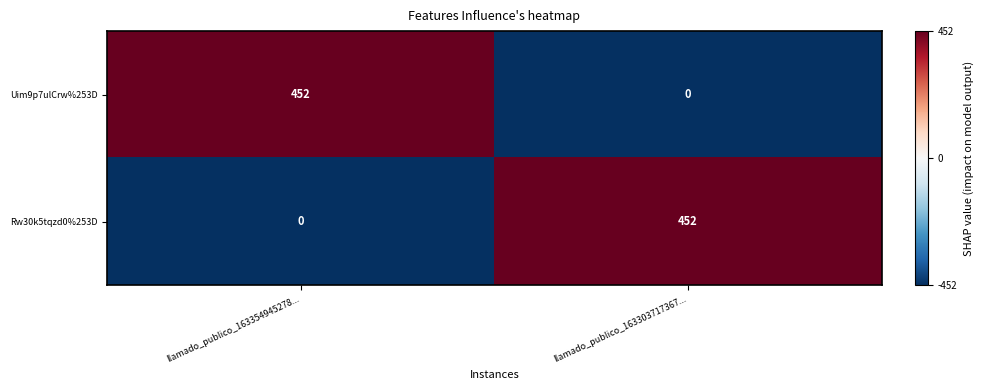

Reading left to right, transcribe all the data shown in this chart.

Uim9p7ulCrw%253D: llamado_publico_163354945278...=452	llamado_publico_163303717367...=0
Rw30k5tqzd0%253D: llamado_publico_163354945278...=0	llamado_publico_163303717367...=452